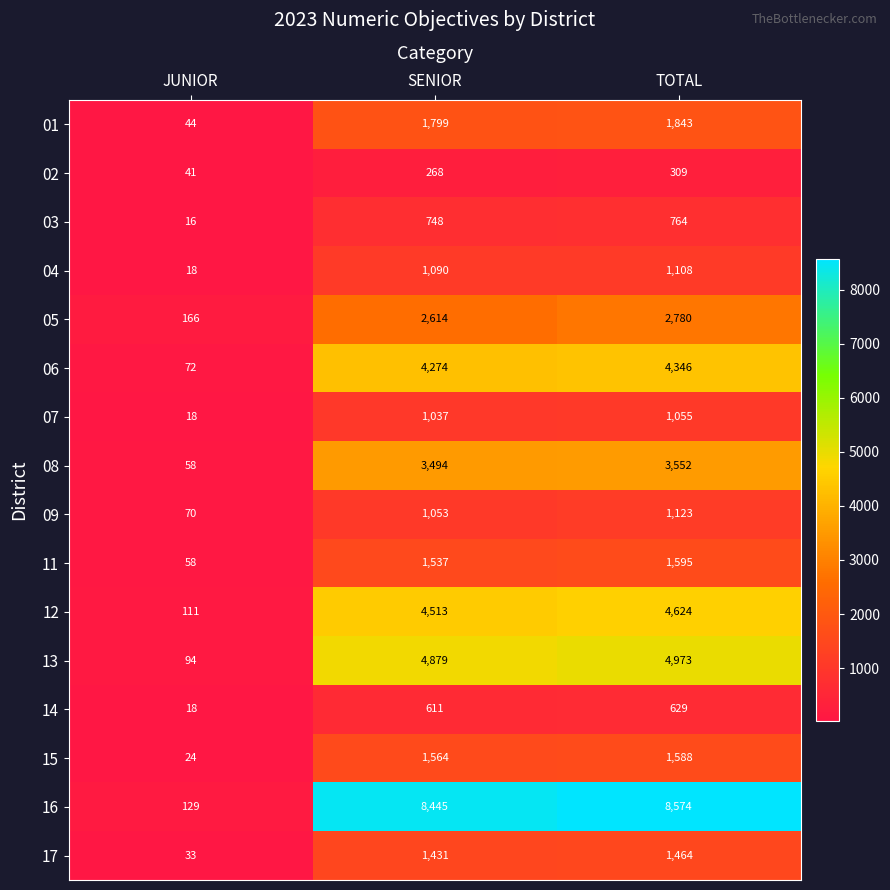

Rank the series by their maximum value, from highest to lowest.

16, 13, 12, 06, 08, 05, 01, 11, 15, 17, 09, 04, 07, 03, 14, 02